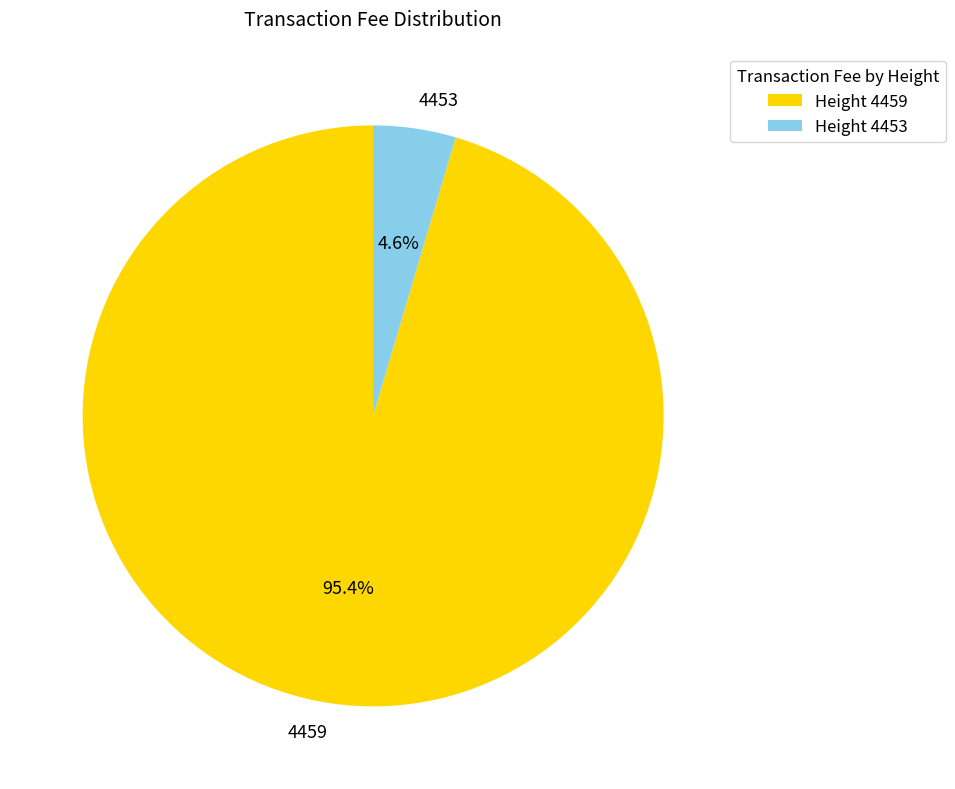

Which slice represents more than half of the pie?

4459